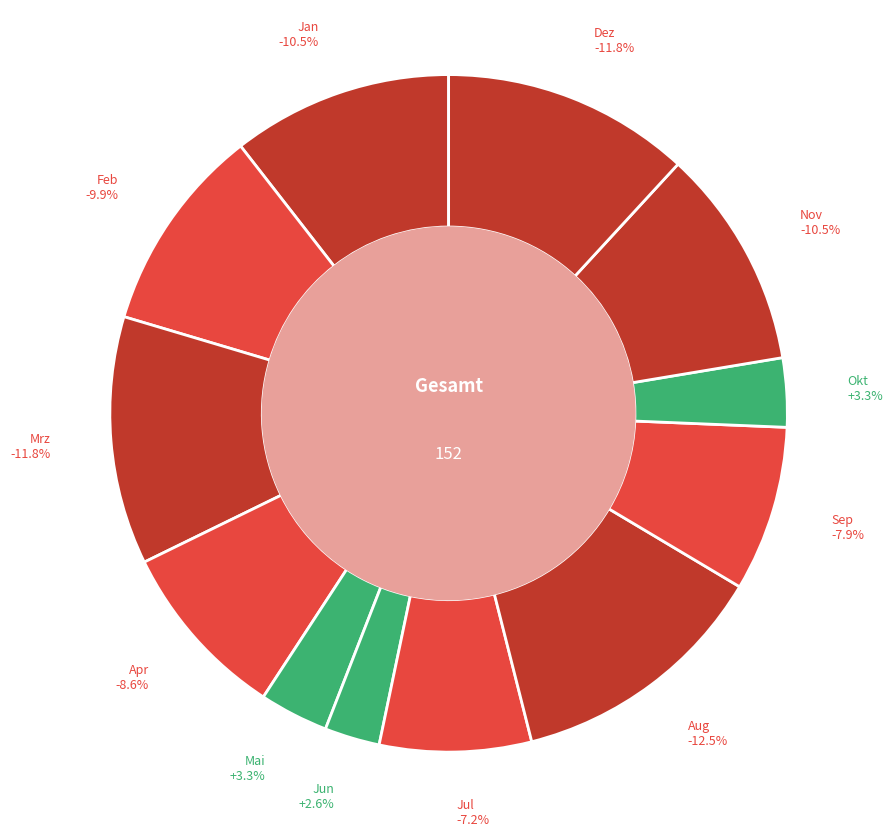

To the nearest percent, what is the average slice percentage?

8%